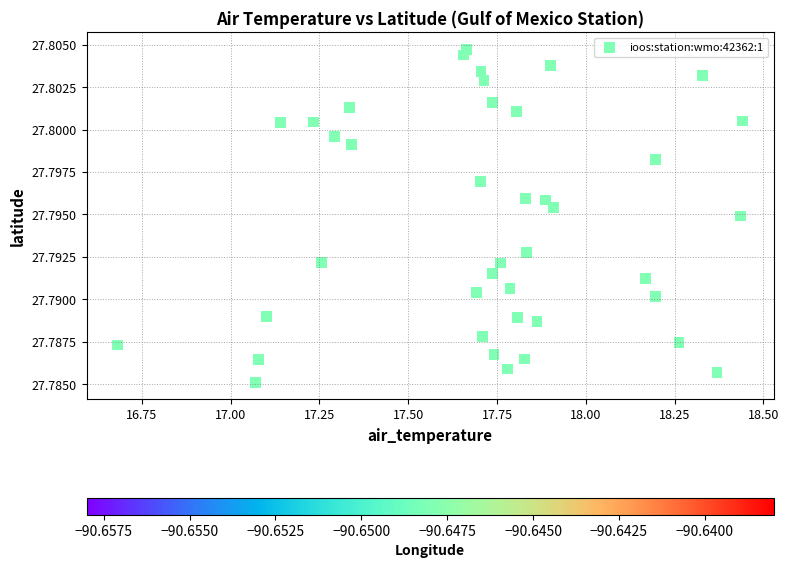

What is the range of X values (max minus min)?

1.8